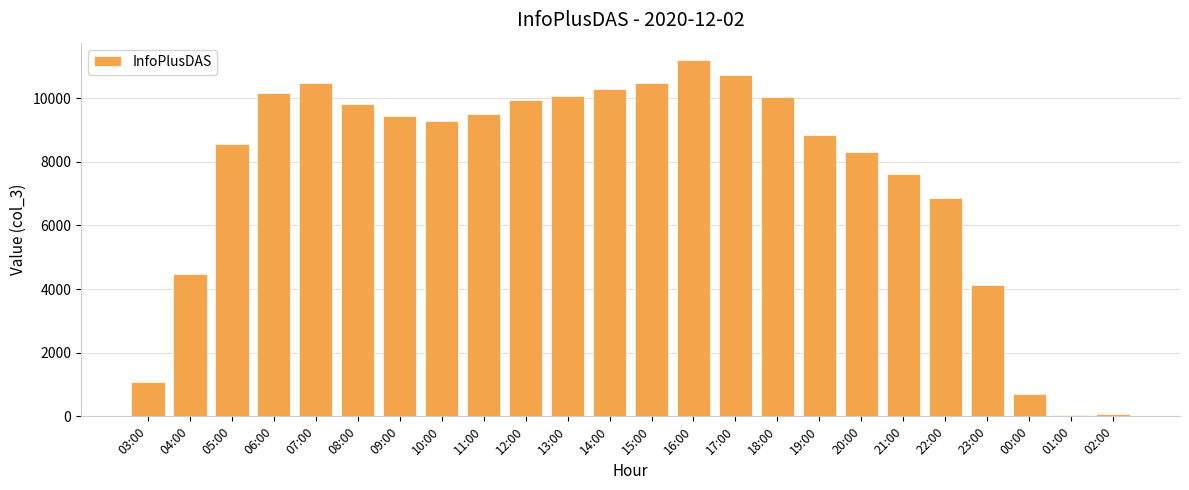

What is the ratio of the value at 16:00 to the value at 05:00?

1.3